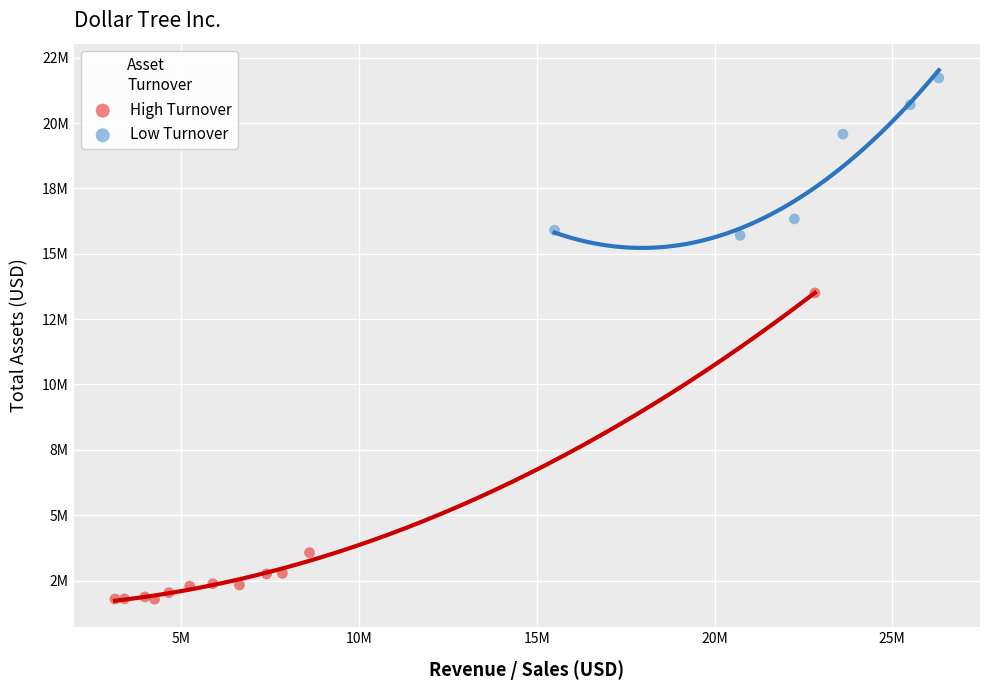

Which series reaches the minimum Y coordinate?

High Turnover